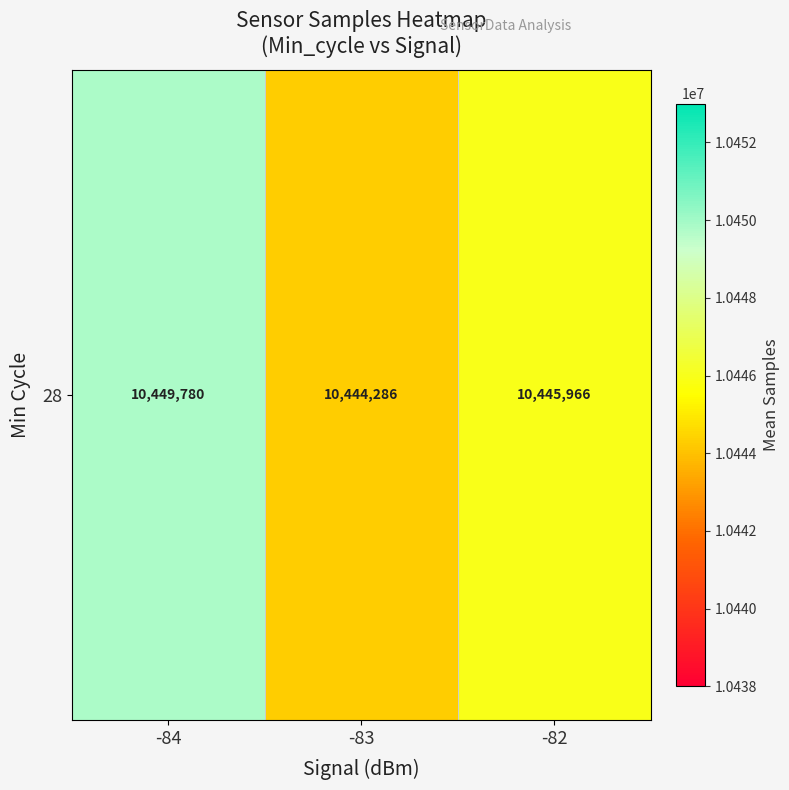

At which label does the data first exceed 10445966?

-84